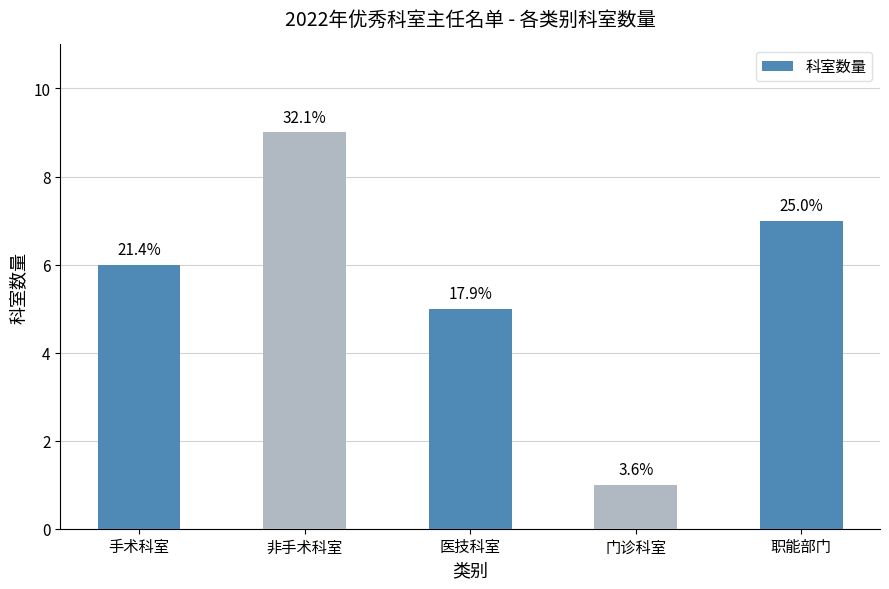

How many values are between 5 and 7?

3